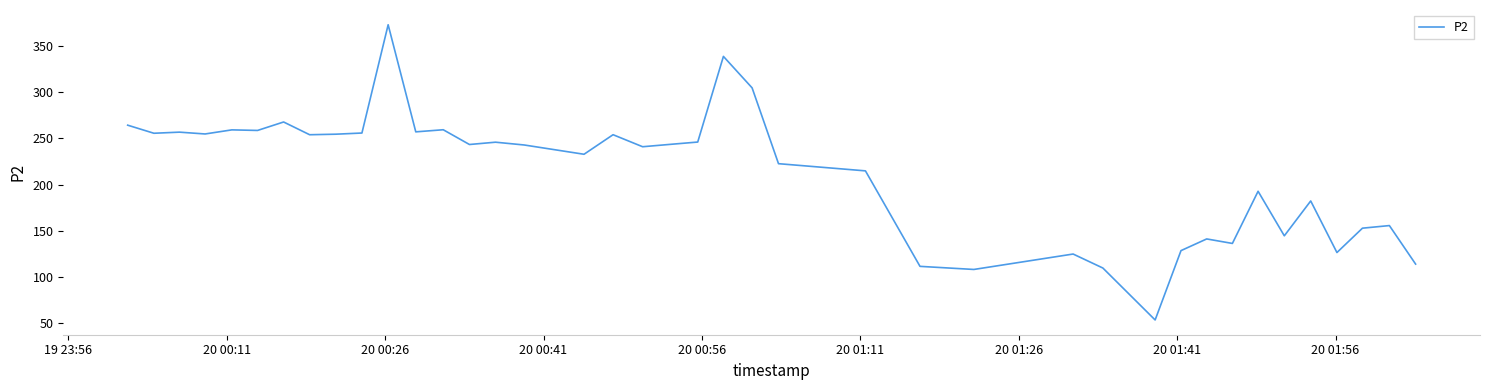

What is the smallest value displayed?

53.3